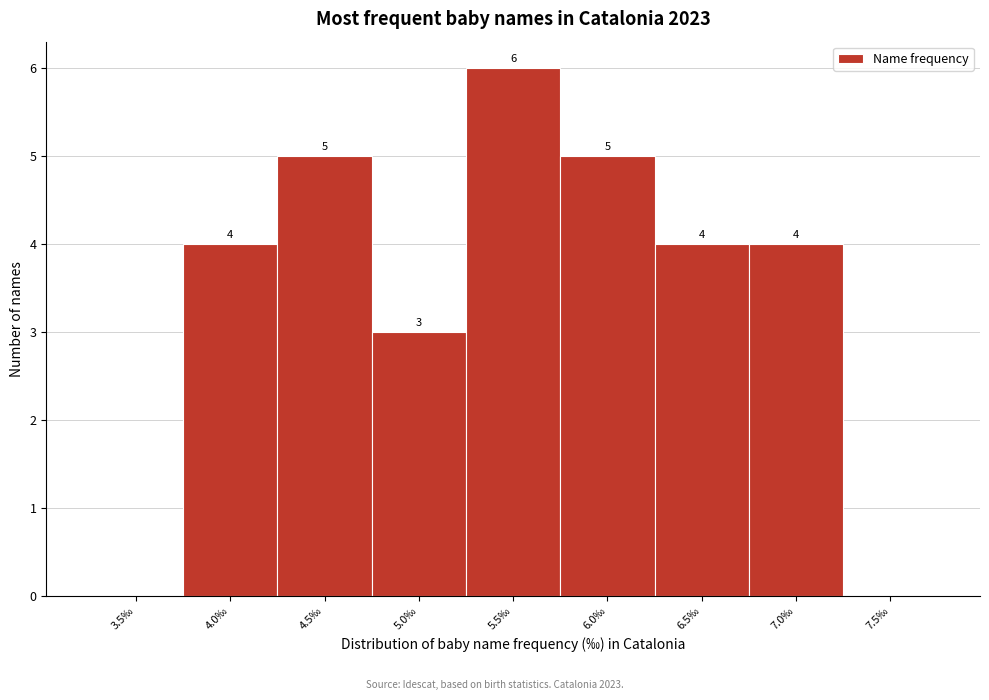

Reading left to right, extract all data points from this chart.

3.5‰=0	4.0‰=4	4.5‰=5	5.0‰=3	5.5‰=6	6.0‰=5	6.5‰=4	7.0‰=4	7.5‰=0